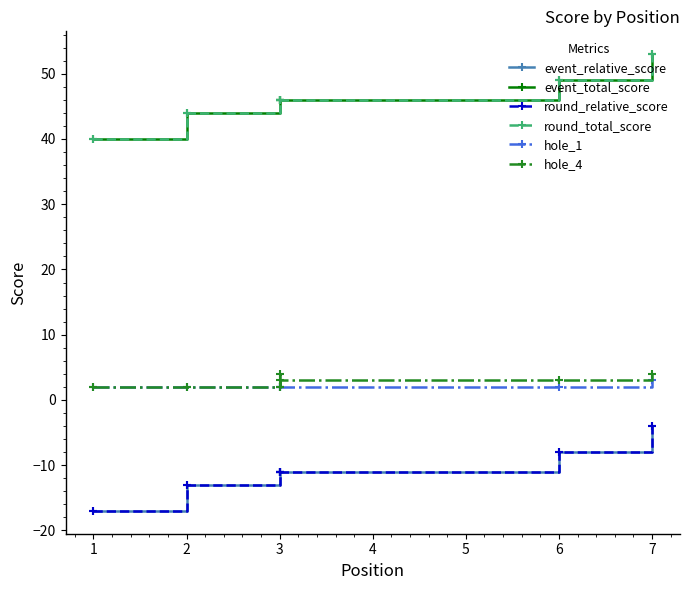

At how many categories does at least one series exceed -10?

7